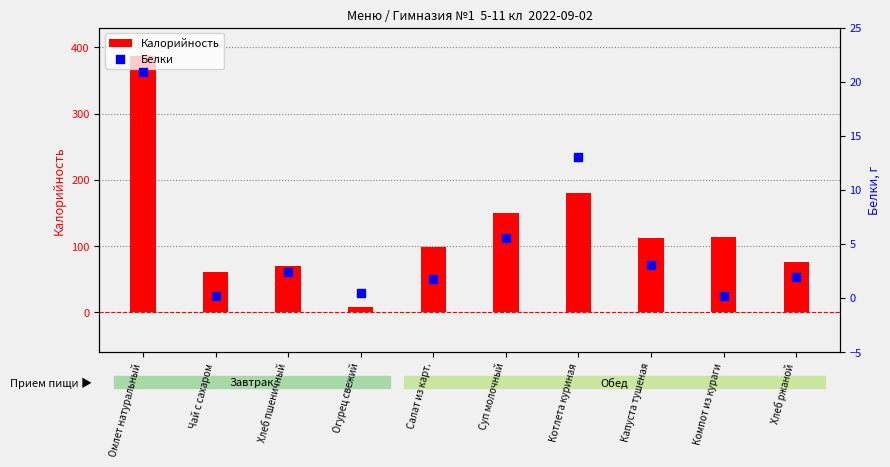

Which series reaches the maximum Y coordinate?

Калорийность